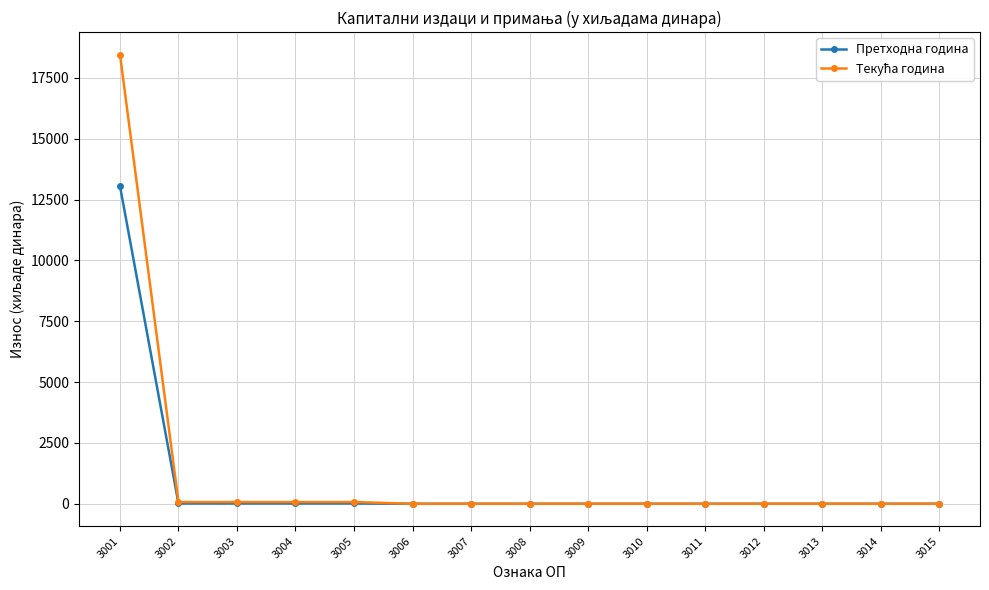

Is it true that Претходна година equals 0 at 3006?

True